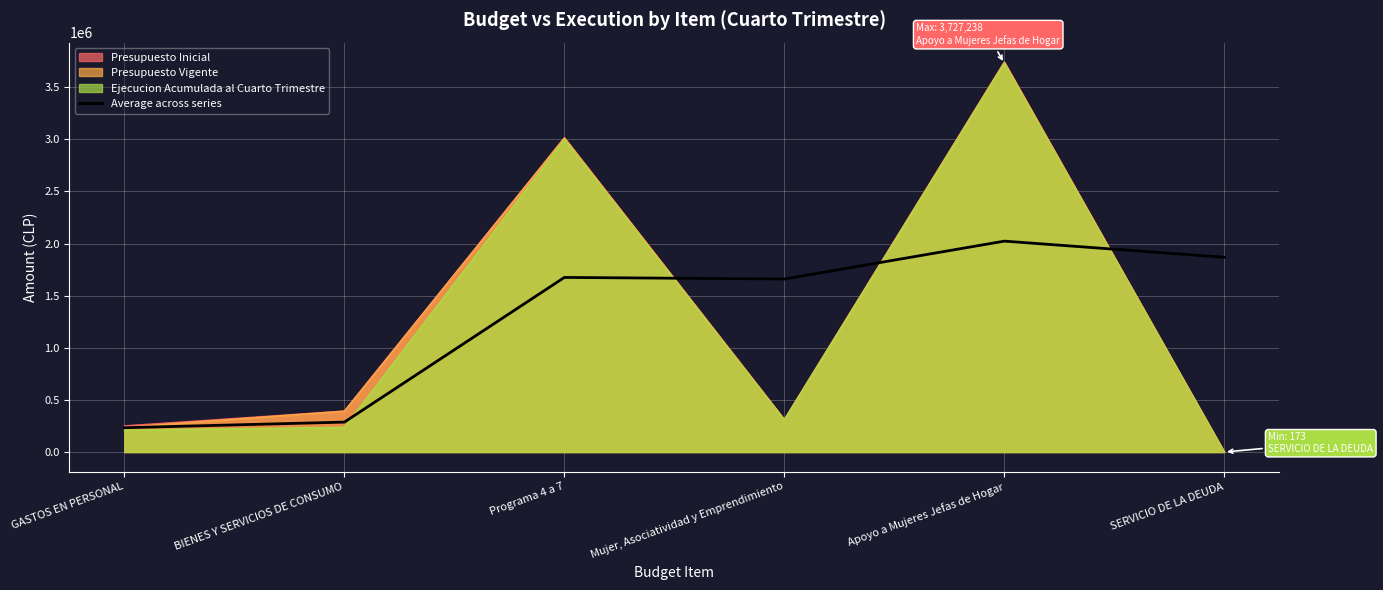

The chart shows a value of 2023017.5 at Apoyo a Mujeres Jefas de Hogar. True or false?

True